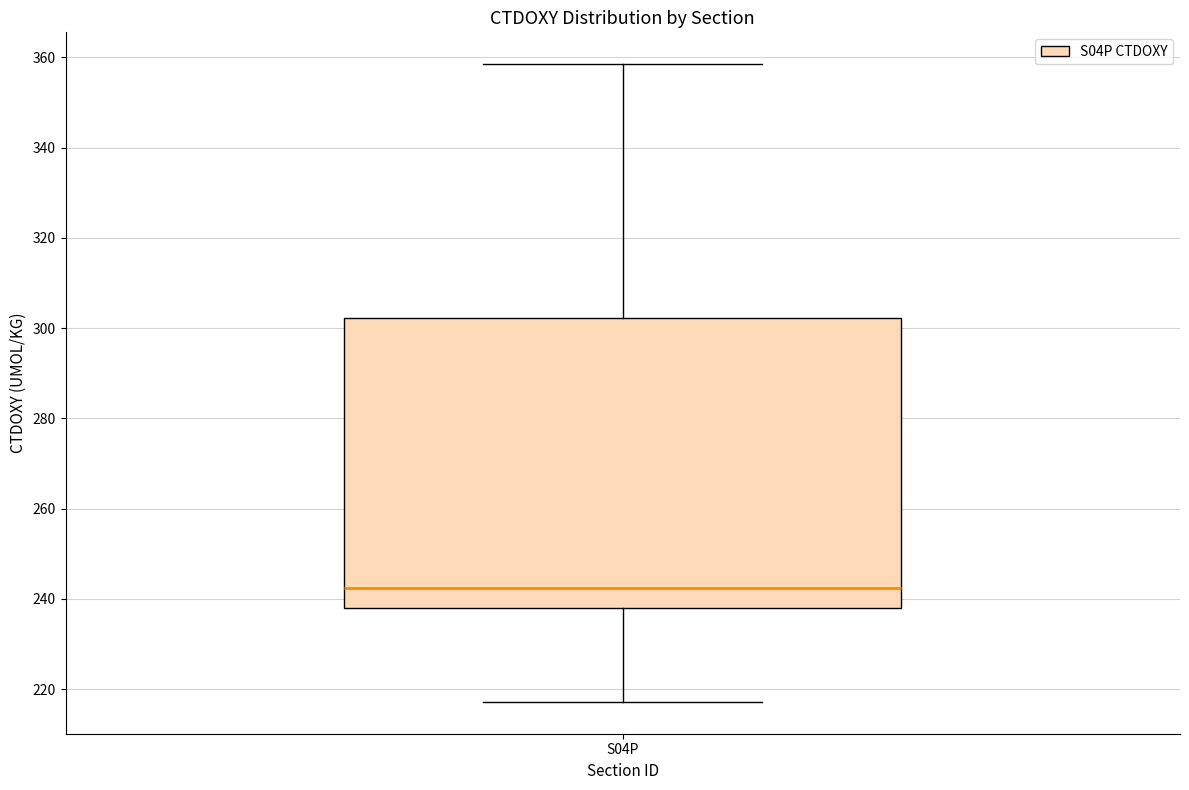

Where does the upper whisker of the box for S04P end on the y-axis? The values are not printed on the chart, so give them approximately, as read against the axis.

358